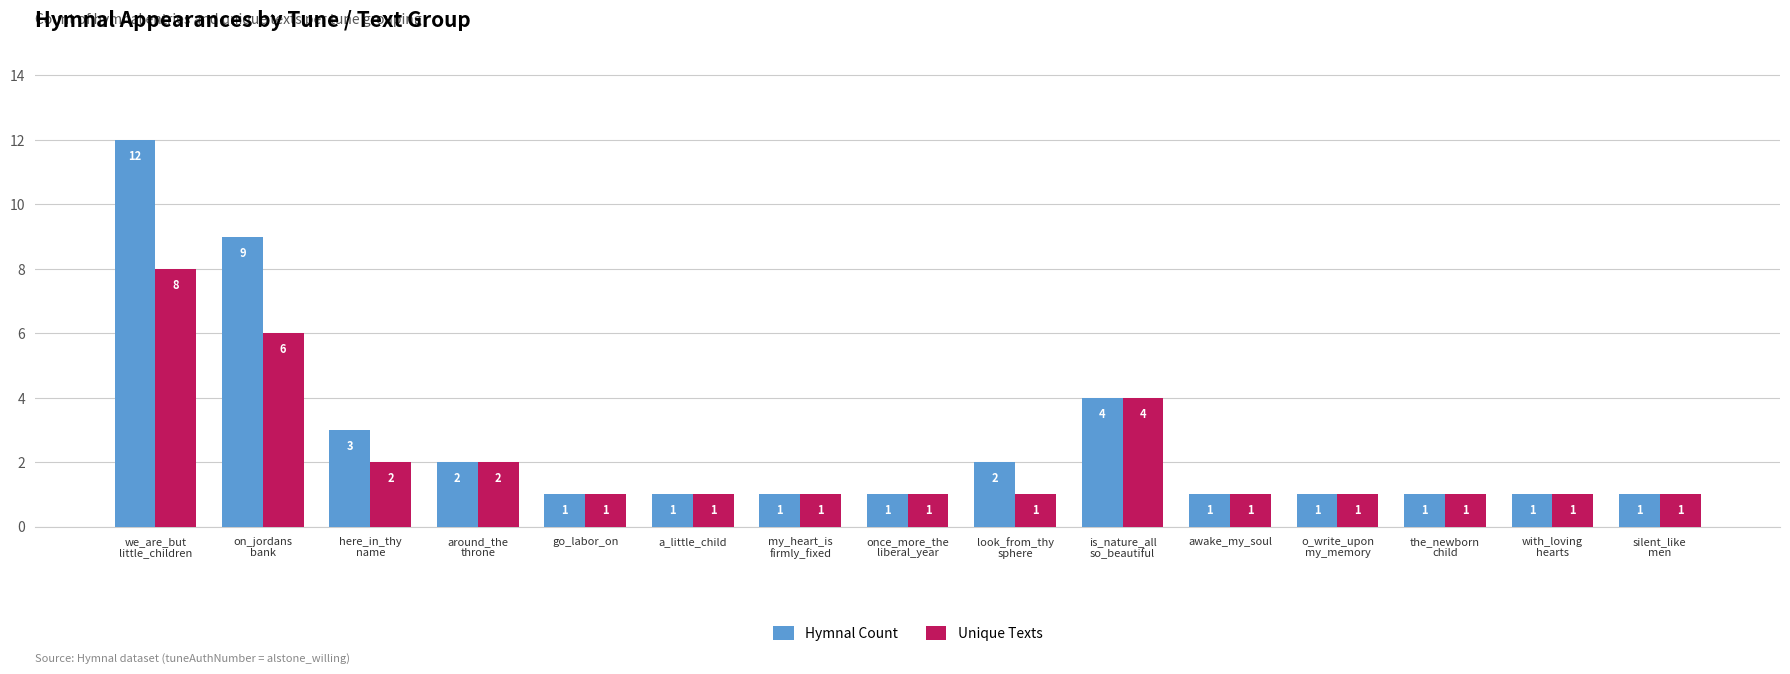

Reading left to right, list all the values displayed in this chart.

Hymnal Count: we_are_but
little_children=12	on_jordans
bank=9	here_in_thy
name=3	around_the
throne=2	go_labor_on=1	a_little_child=1	my_heart_is
firmly_fixed=1	once_more_the
liberal_year=1	look_from_thy
sphere=2	is_nature_all
so_beautiful=4	awake_my_soul=1	o_write_upon
my_memory=1	the_newborn
child=1	with_loving
hearts=1	silent_like
men=1
Unique Texts: we_are_but
little_children=8	on_jordans
bank=6	here_in_thy
name=2	around_the
throne=2	go_labor_on=1	a_little_child=1	my_heart_is
firmly_fixed=1	once_more_the
liberal_year=1	look_from_thy
sphere=1	is_nature_all
so_beautiful=4	awake_my_soul=1	o_write_upon
my_memory=1	the_newborn
child=1	with_loving
hearts=1	silent_like
men=1